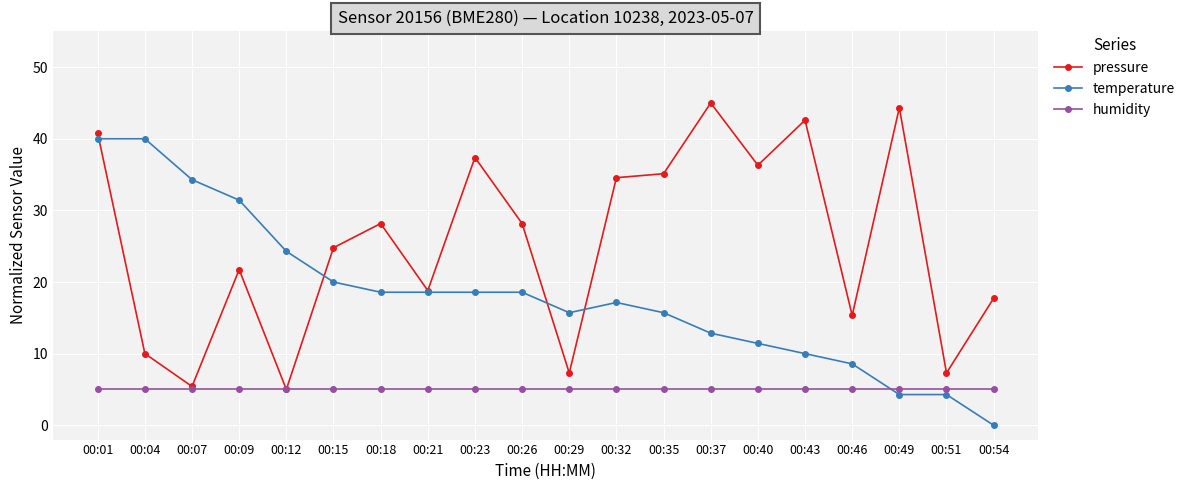

Which series has the largest total across all categories?

pressure